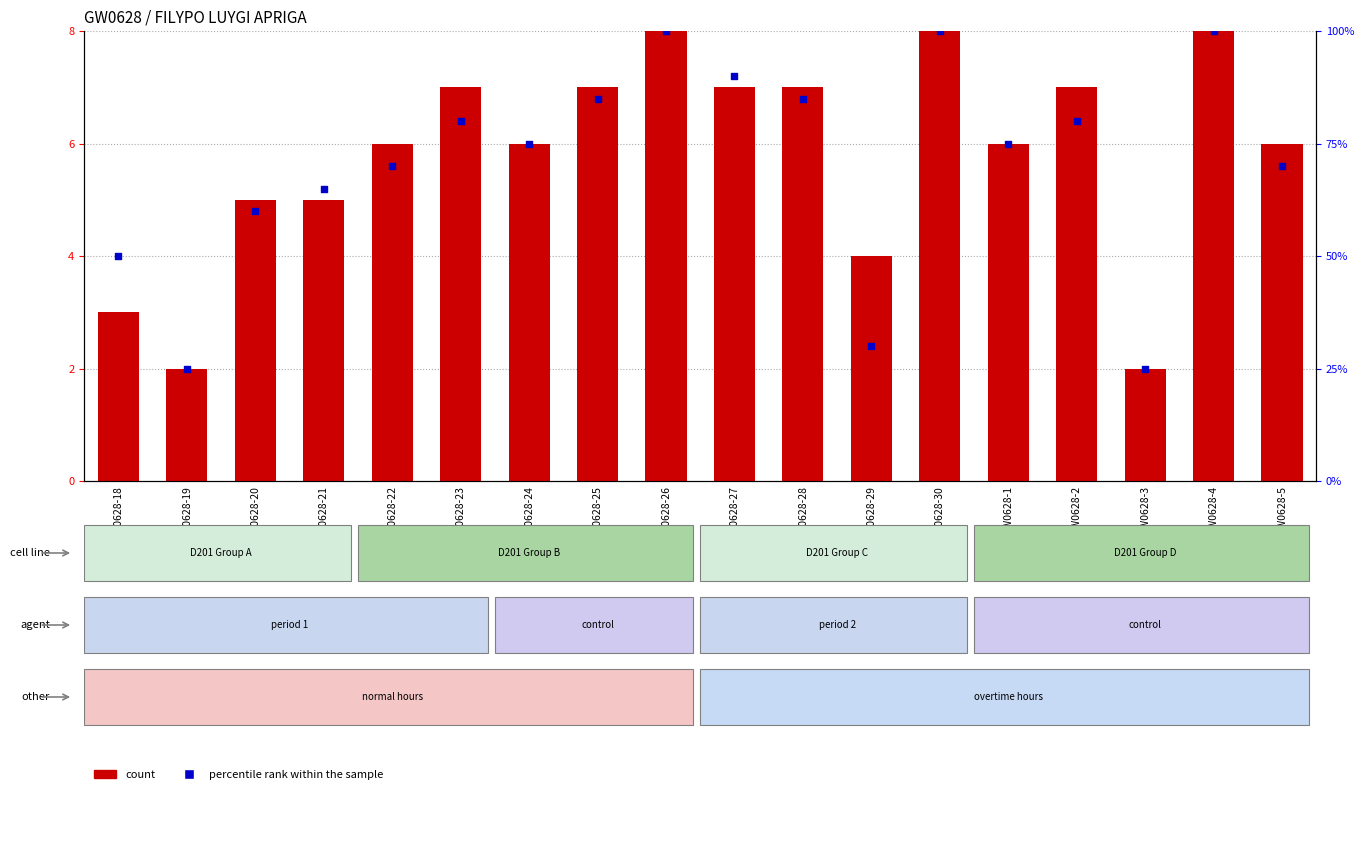

What is the change in value from GW0628-18 to GW0628-23?

+4